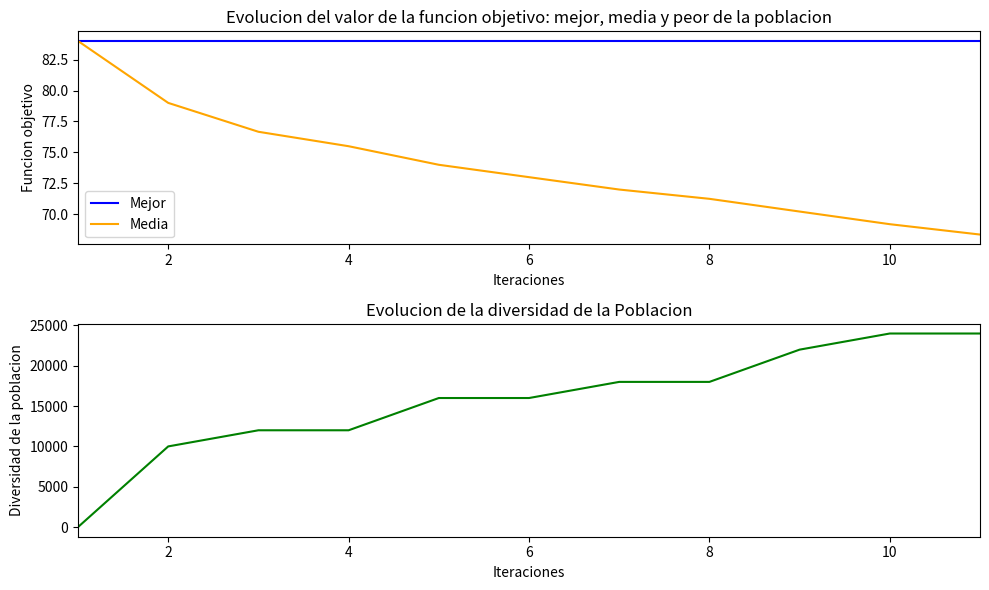

The value of Media at 8 is 39.1. True or false?

False